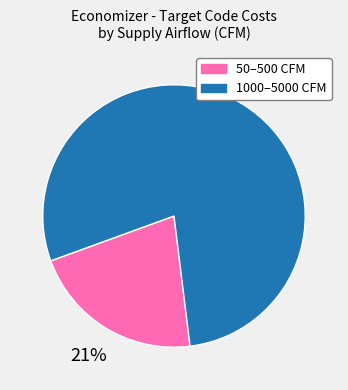

The 50–500 CFM slice represents 21% of the pie. True or false?

True